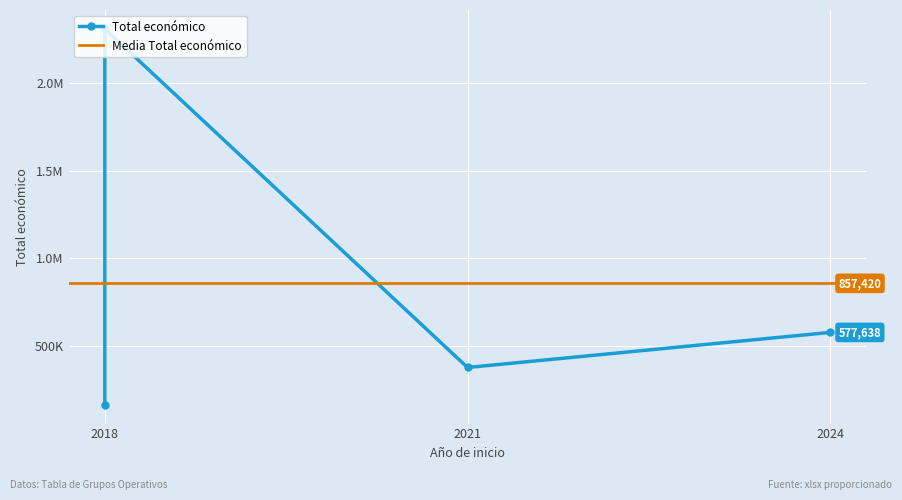

Is it true that the value at 2024 is 162880?

False